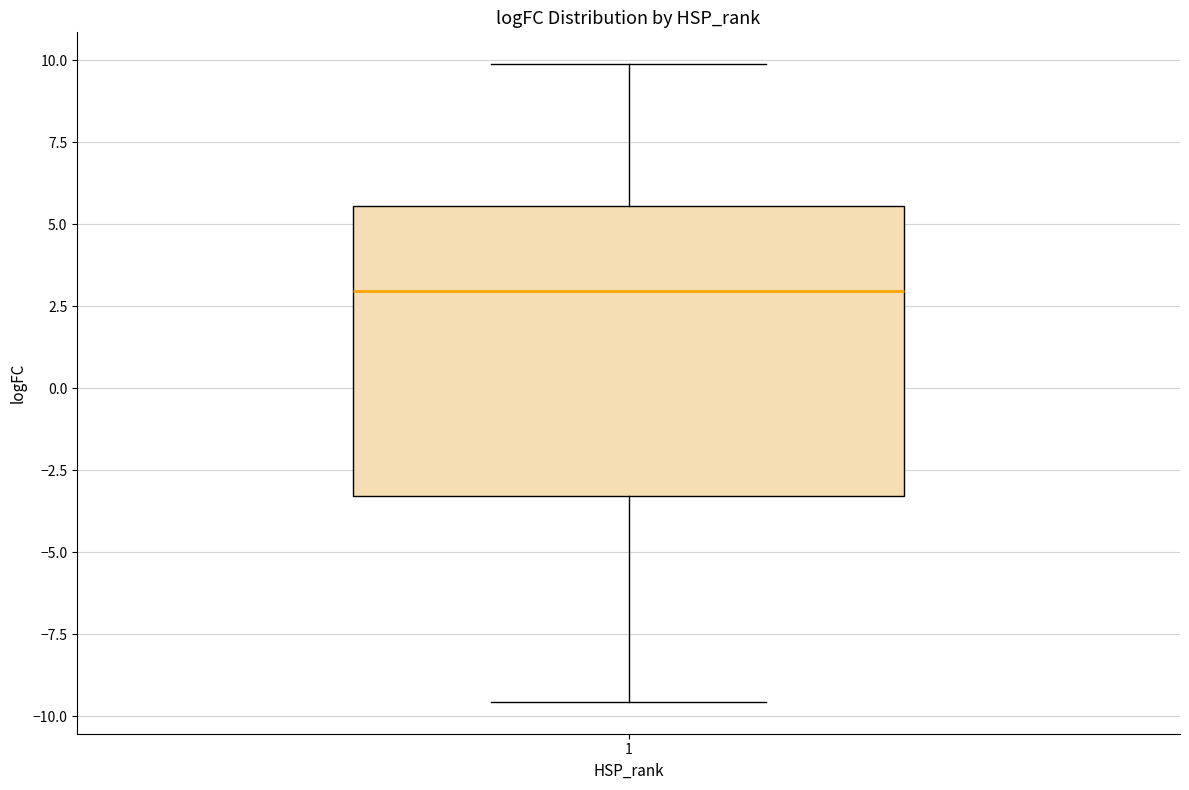

Transcribe this box plot: give where the median line is, the range the box spans, and where the two whiskers end, as read against the y-axis. The values are not printed on the chart, so give them approximately, as read against the axis.

median 3.0, box -3.5 to 5.5, whiskers -9.5 to 10.0